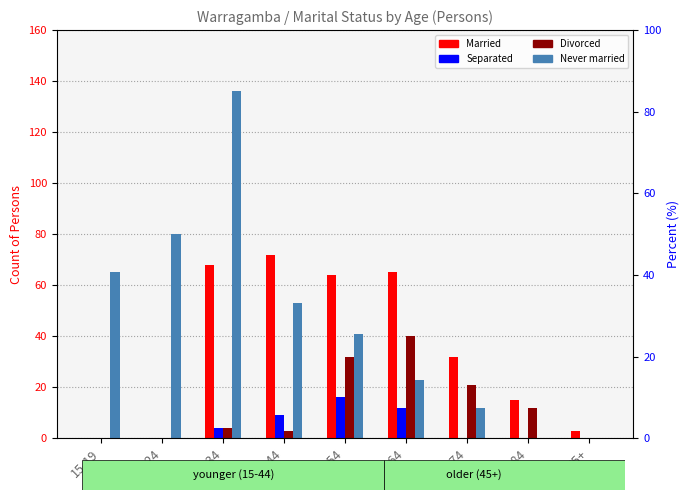

The value of Separated at 75-84 is 0. True or false?

True